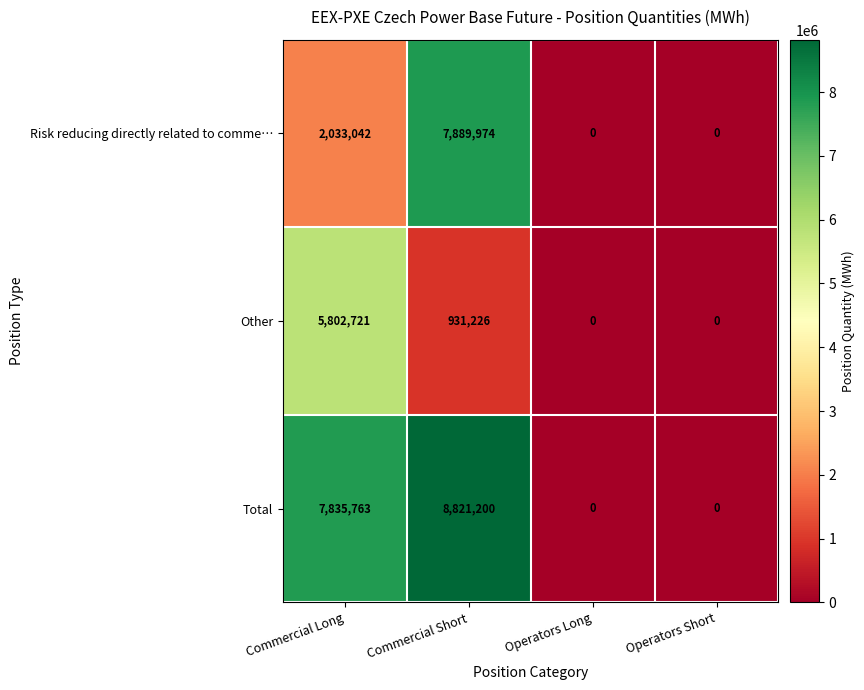

Count the Other values in the range 0 to 5802721.

4